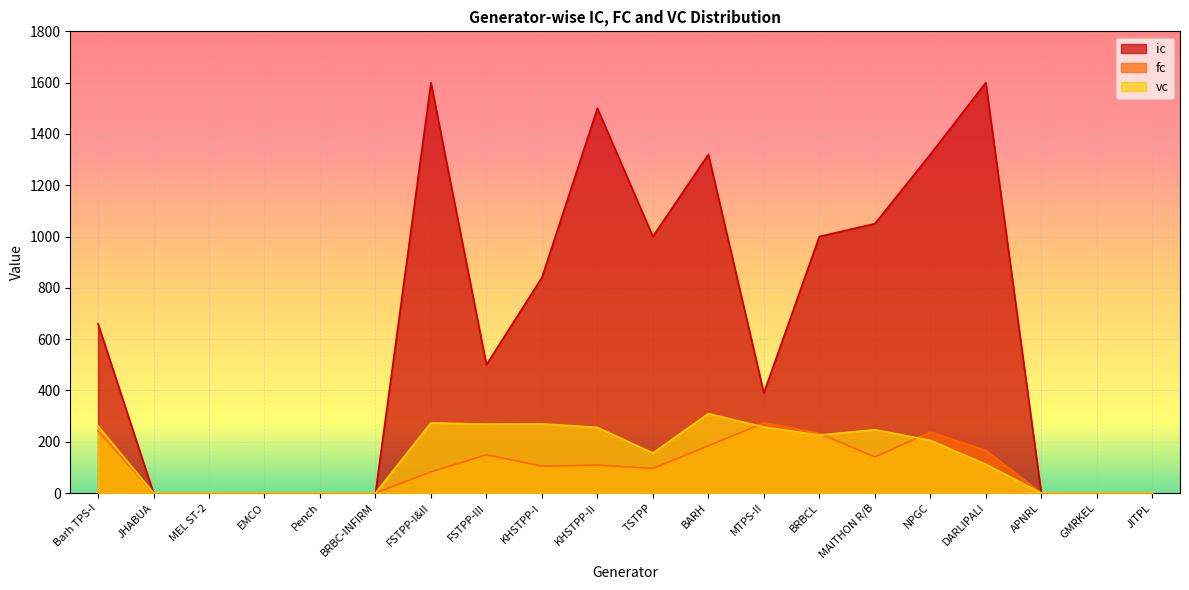

What is the approximate value of fc at MTPS-II?

273.4